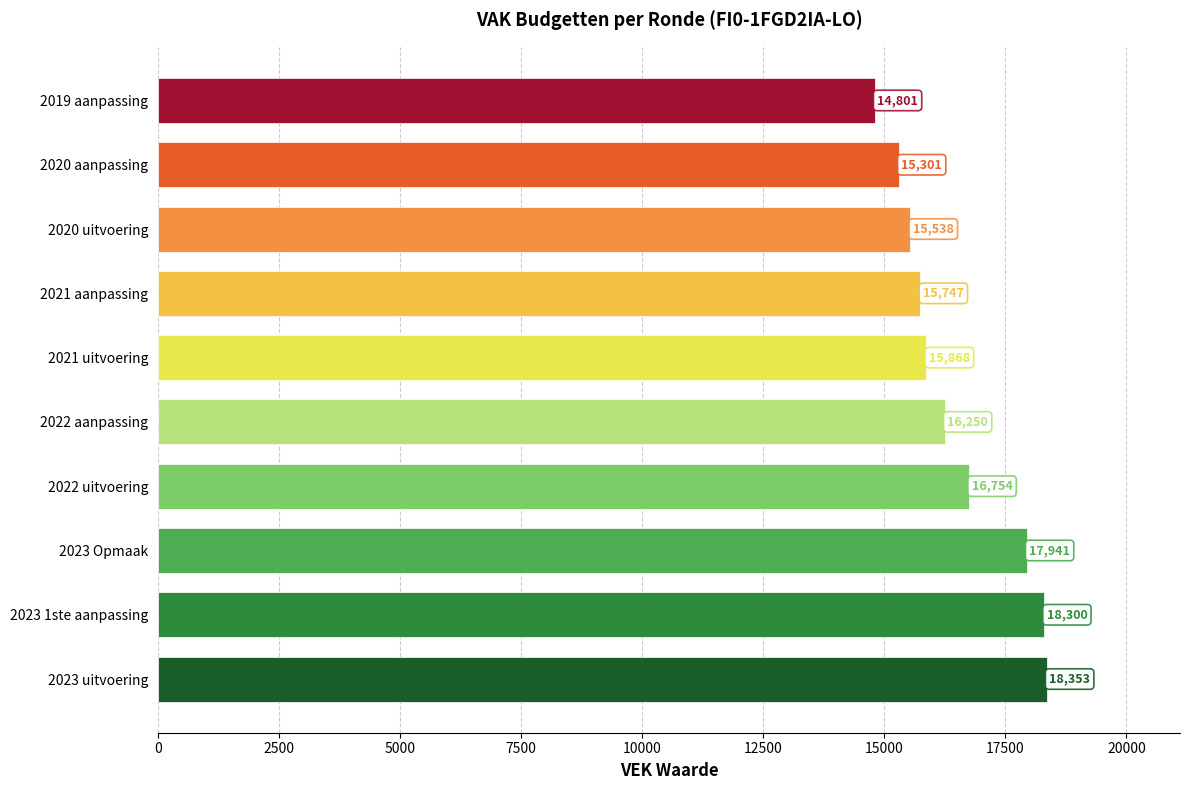

What is the smallest value displayed?

14801